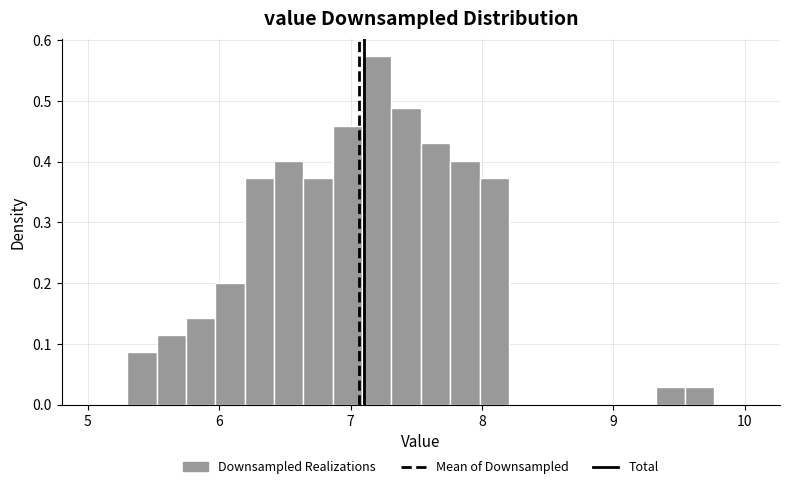

Read against the x-axis, roughly where is the centre of the tallest bar?

7.2